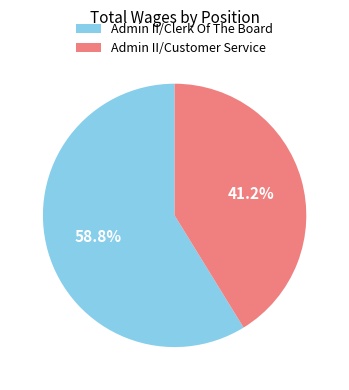

What portion of the pie excludes Admin II/Clerk Of The Board?

41.2%